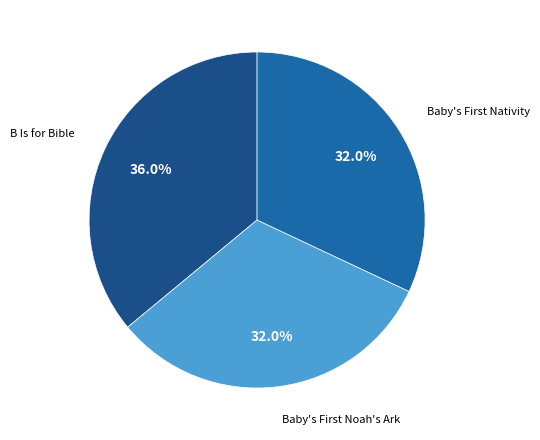

Count the number of slices in the pie.

3